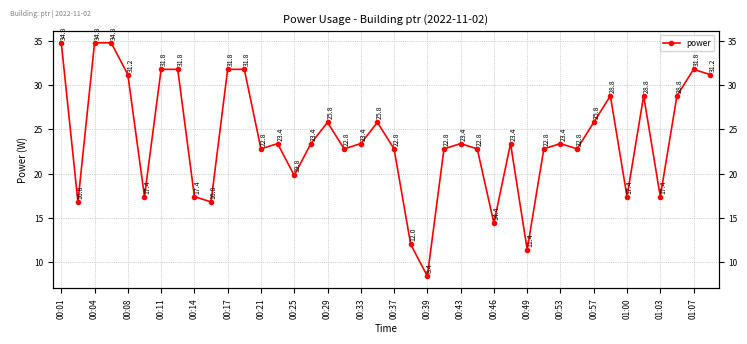

Reading left to right, extract all data points from this chart.

34.8	16.8	34.8	34.8	31.2	17.4	31.8	31.8	17.4	16.8	31.8	31.8	22.8	23.4	19.8	23.4	25.8	22.8	23.4	25.8	22.8	12.0	8.4	22.8	23.4	22.8	14.4	23.4	11.4	22.8	23.4	22.8	25.8	28.8	17.4	28.8	17.4	28.8	31.8	31.2